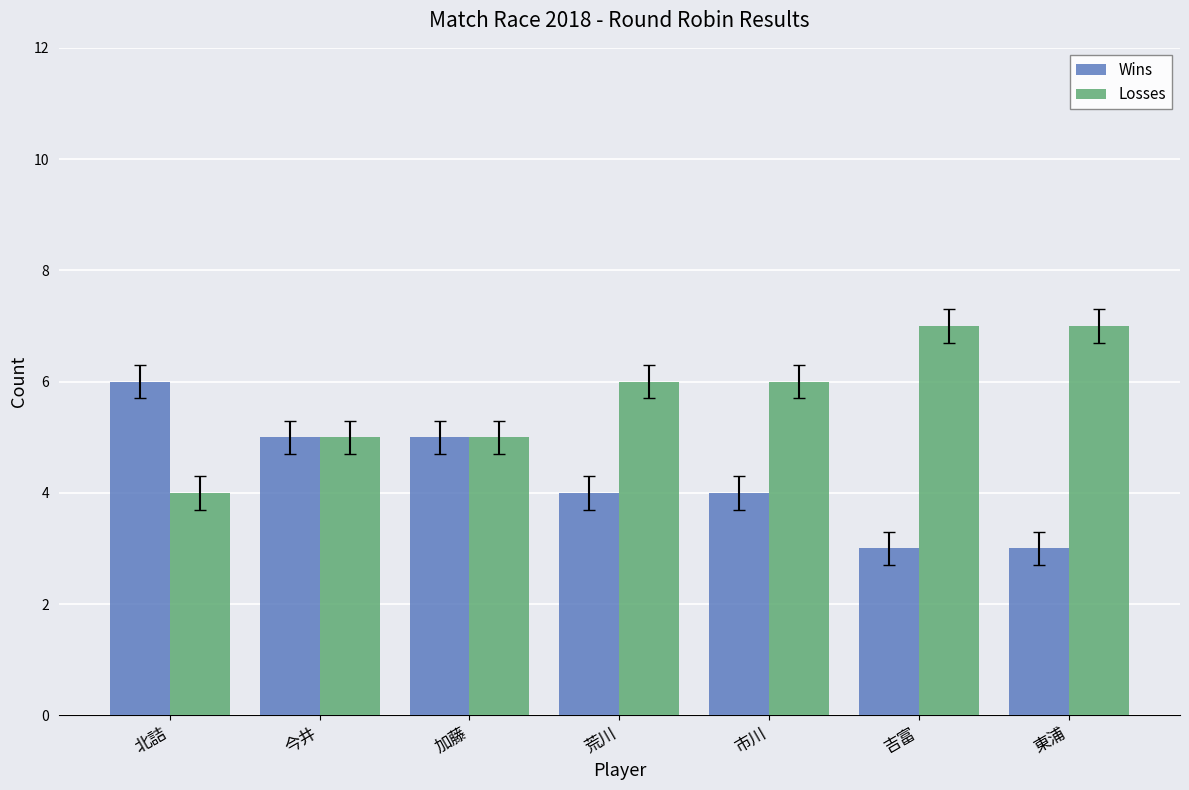

What is the minimum value for Losses?

4